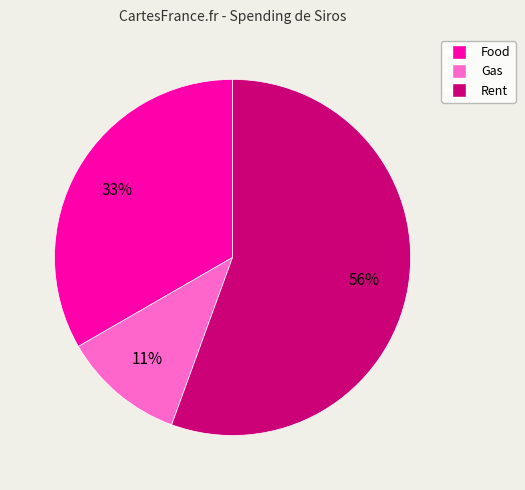

Which has a higher value, Rent or Gas?

Rent